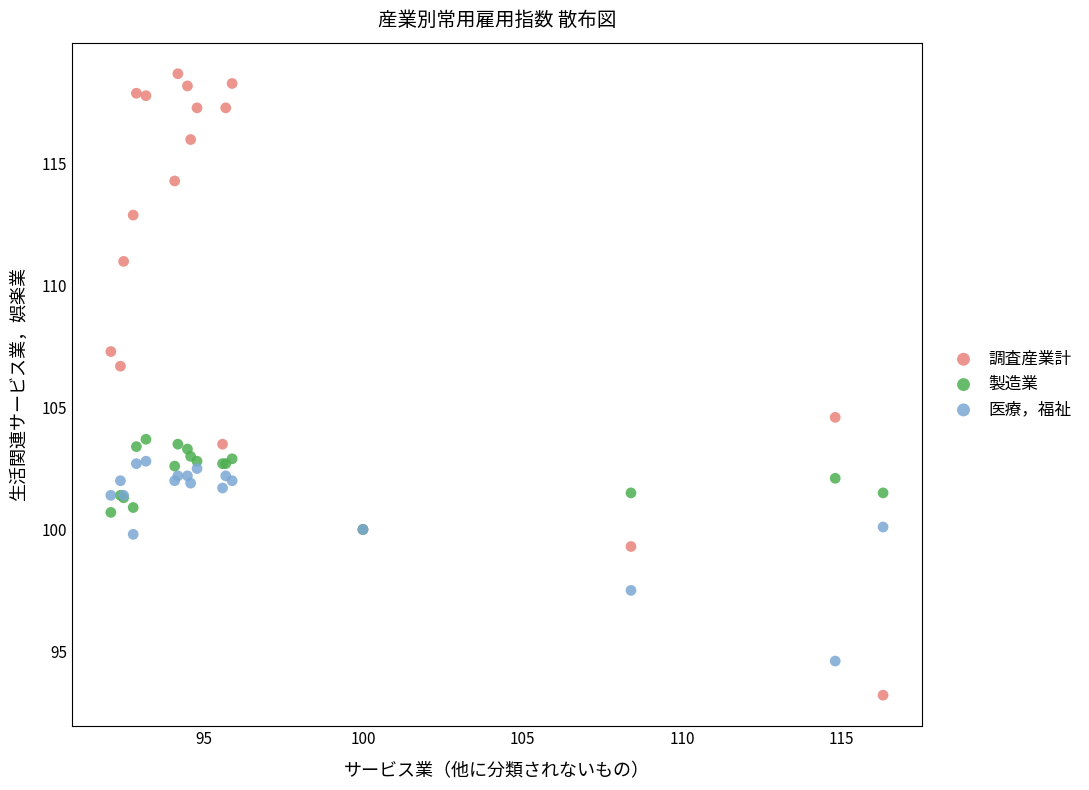

In the 調査産業計 series, what Y value is closest to 105?

104.6